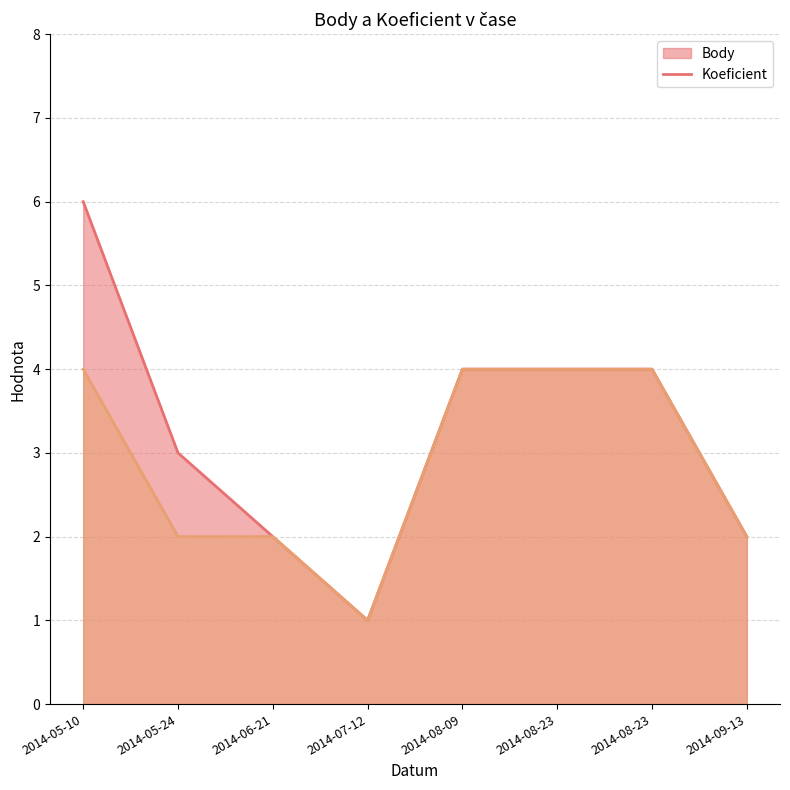

At which label is Koeficient closest to 2?

2014-05-24